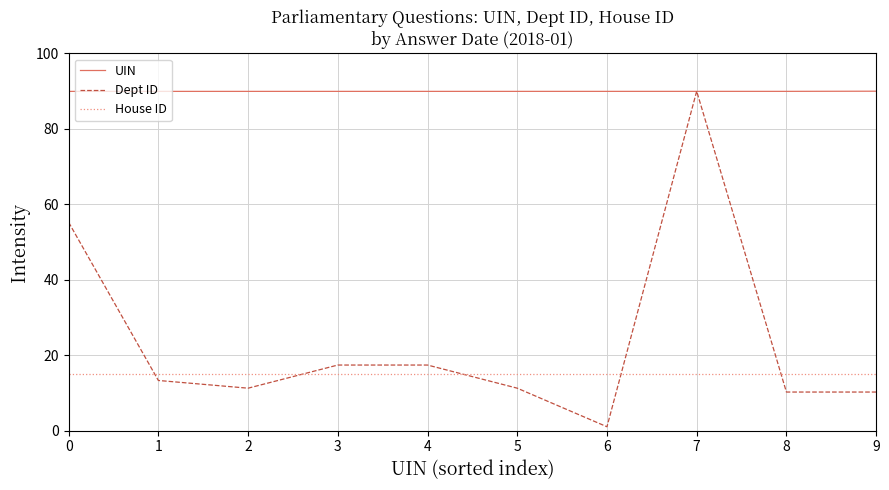

True or false: Dept ID has a value of 13.3 at 1.

True